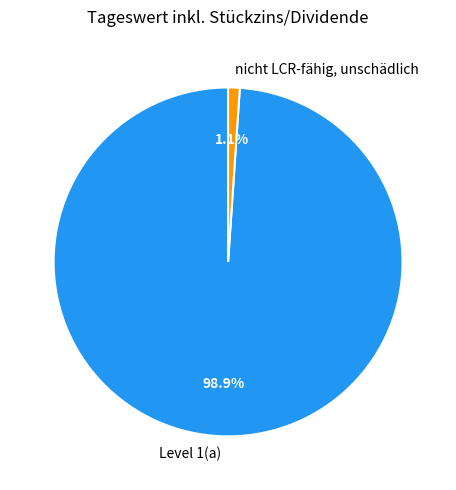

To the nearest percent, what is the difference between the largest and smallest slice percentages?

98%